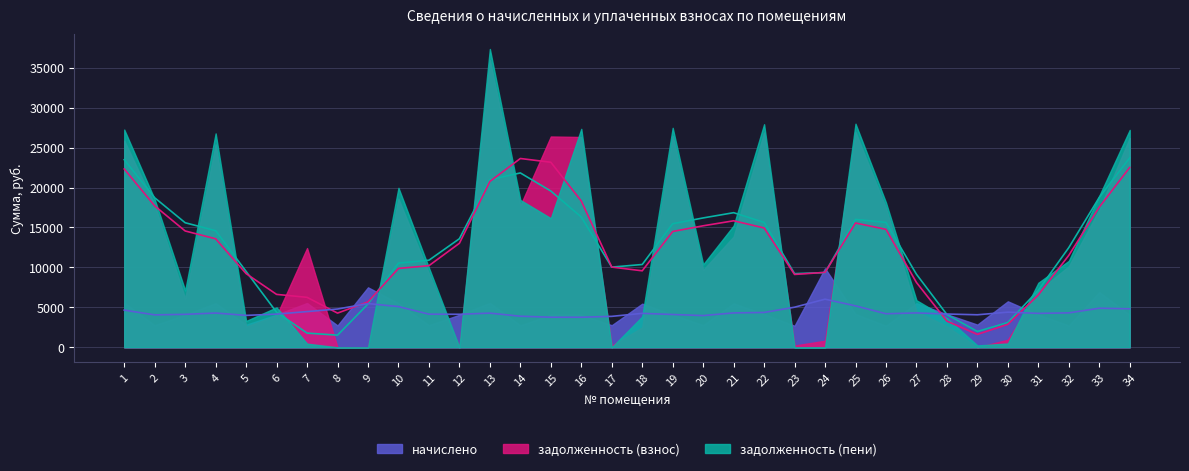

Does the chart have visible grid lines?

Yes